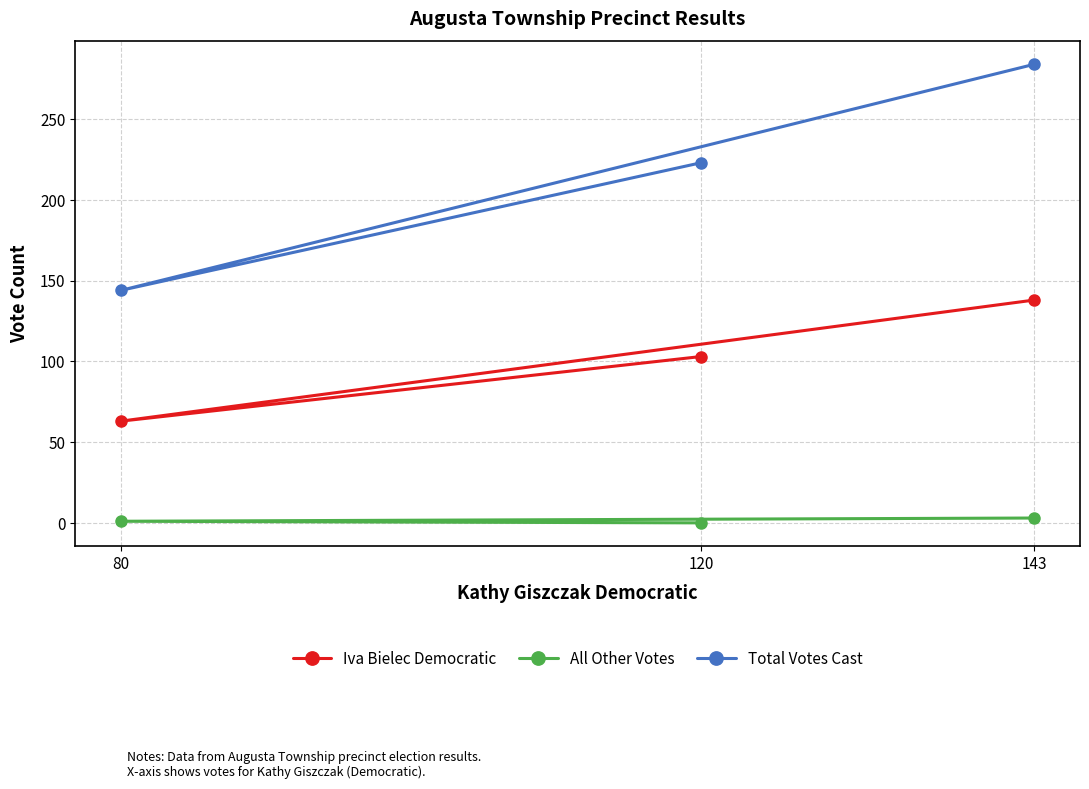

What is the highest value of the All Other Votes series?

3